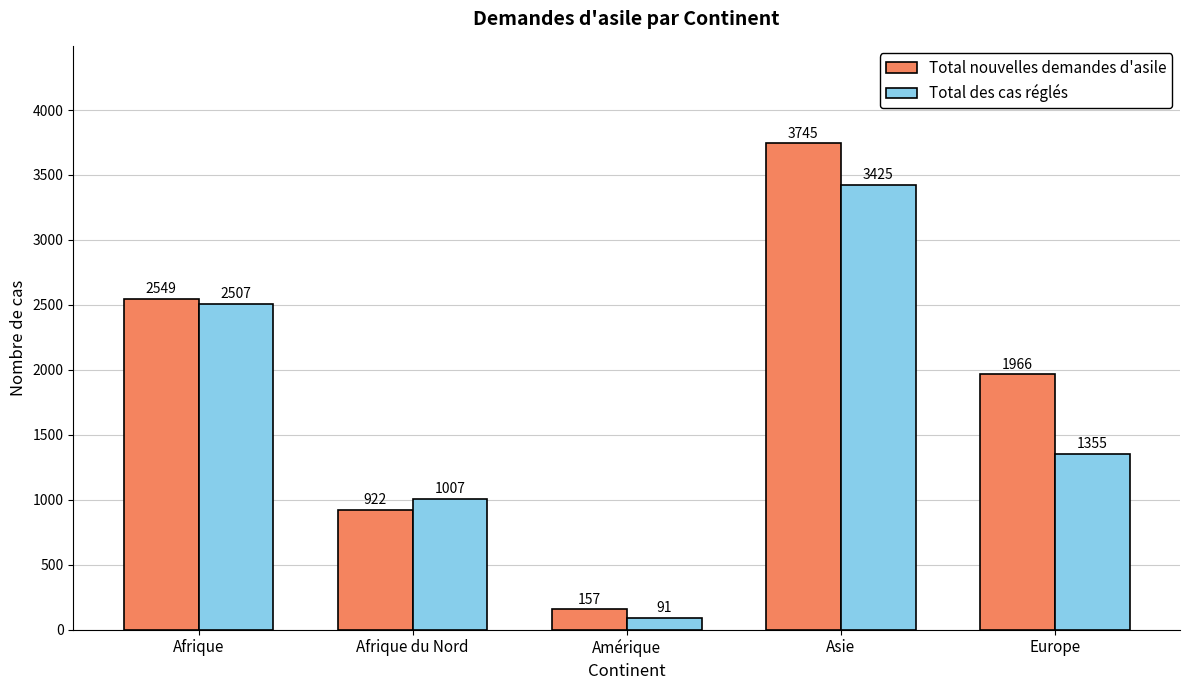

Are the bars horizontal?

No